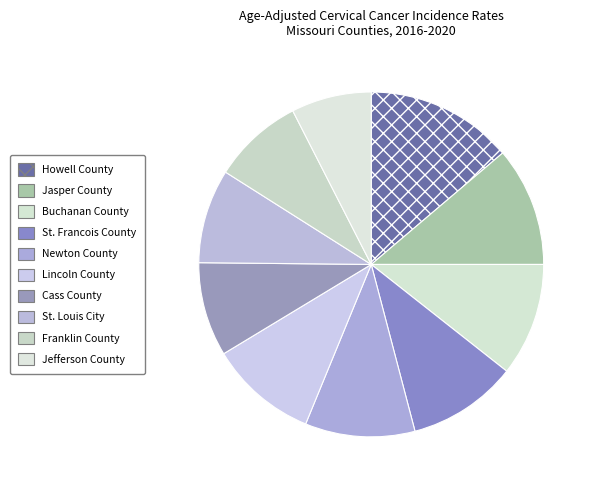

To the nearest percent, what percentage of the pie is Howell County?

14%